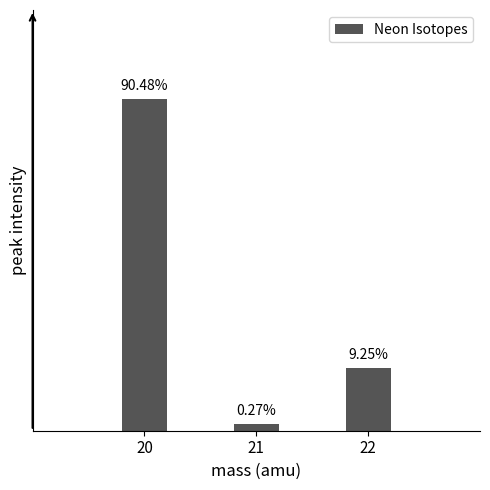

Are the bars horizontal?

No